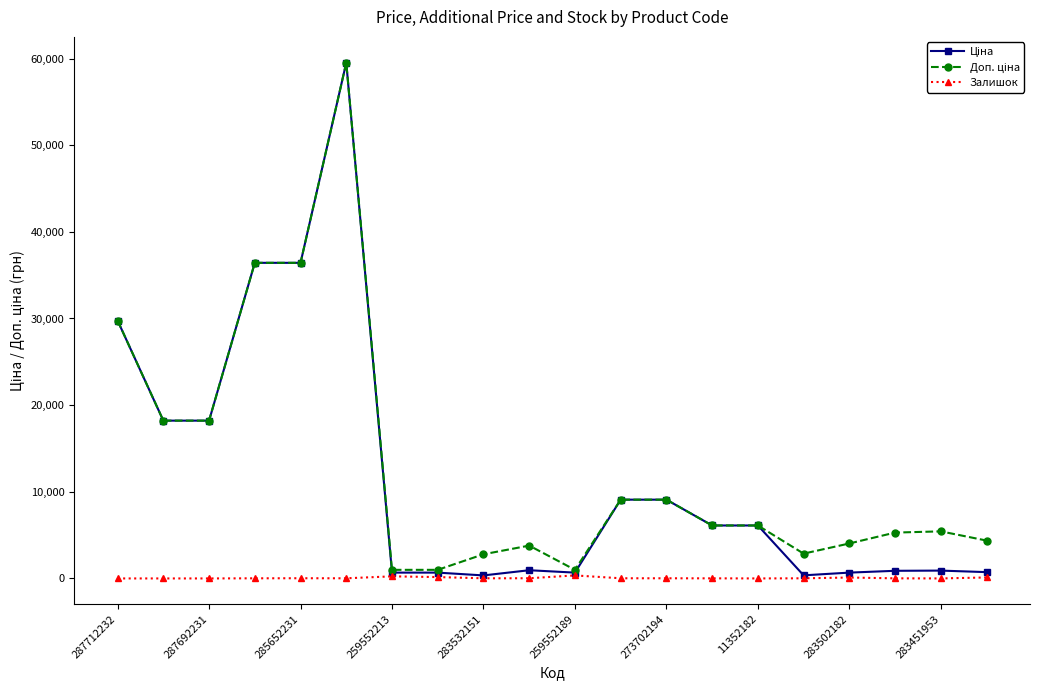

Count the number of data series in this chart.

3